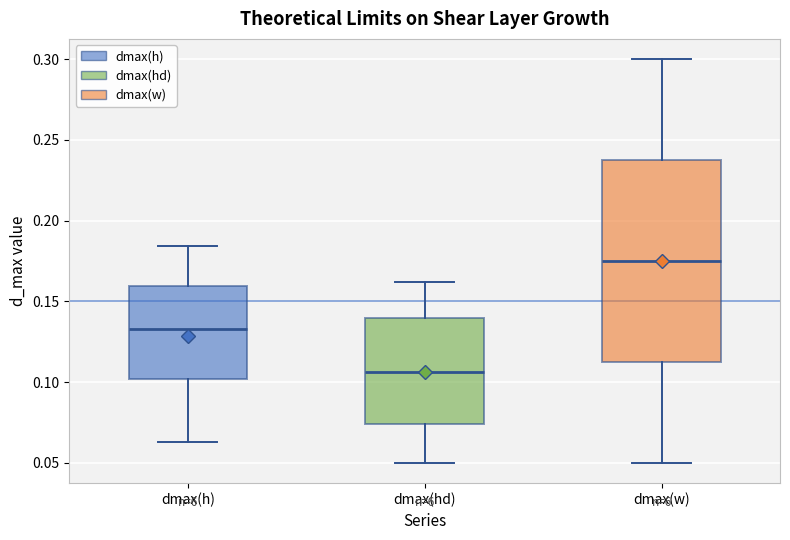

Comparing the boxes themselves (not the whiskers), which one is the tallest?

dmax(w)